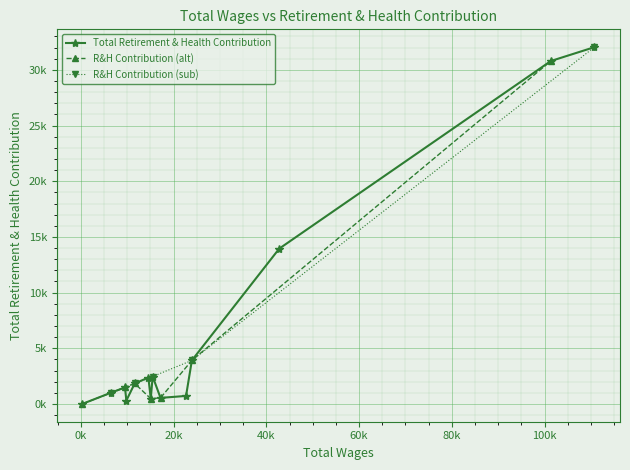

Reading left to right, transcribe all the data shown in this chart.

0=32037	1=30793	2=13949	3=3916	4=726	5=550	6=2469	7=482	8=2373	9=1845	10=314	11=1486	12=1012	13=11